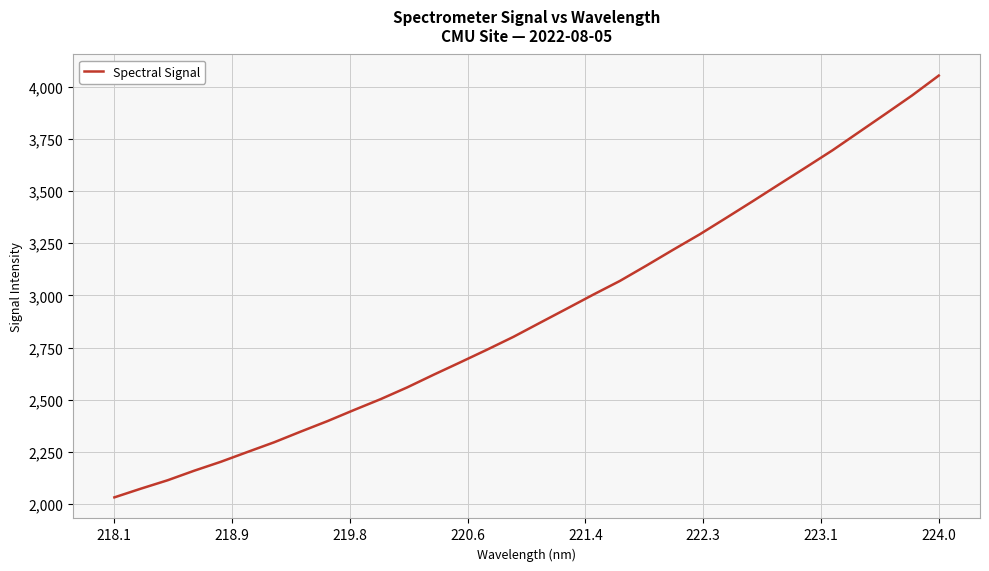

What is the difference between the maximum and minimum values?

2019.5